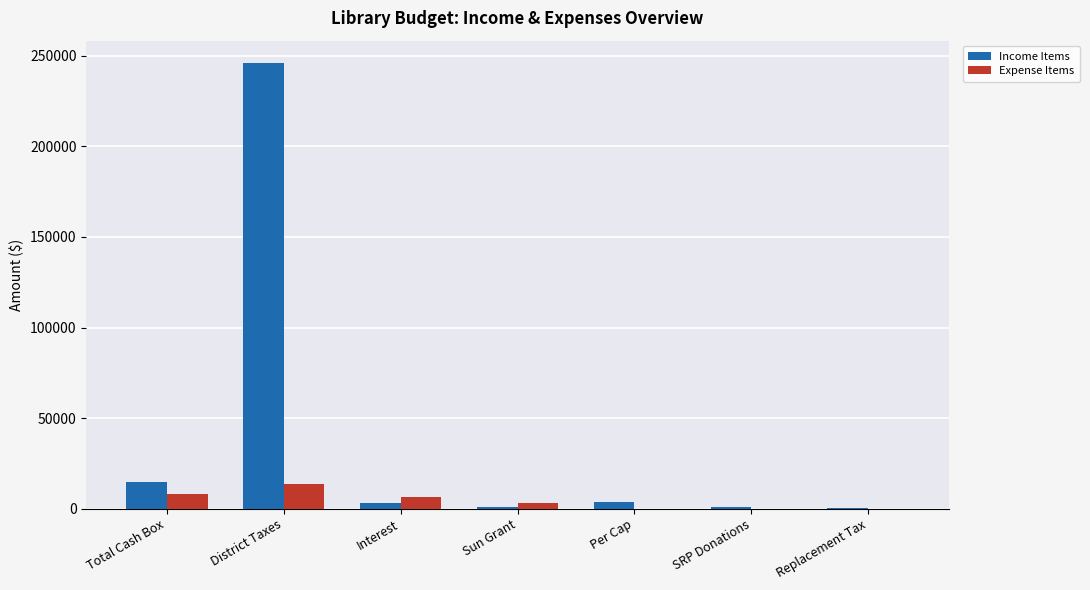

What is the average value of the Income Items series?

38492